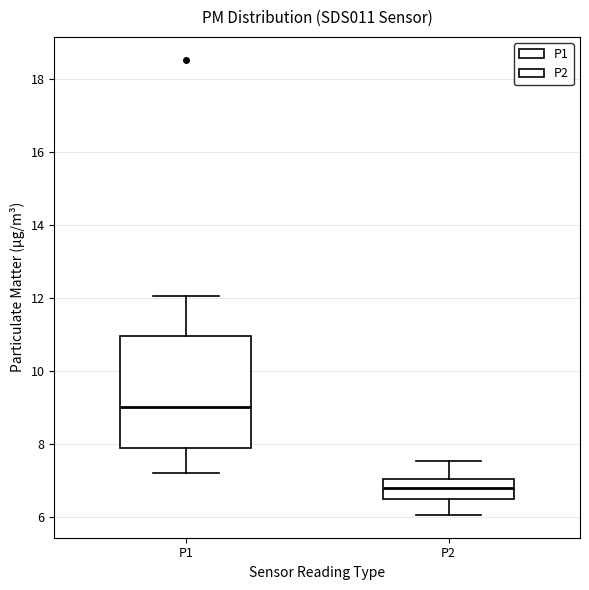

Where does the median line of the box for P2 sit on the y-axis? The values are not printed on the chart, so give them approximately, as read against the axis.

6.8